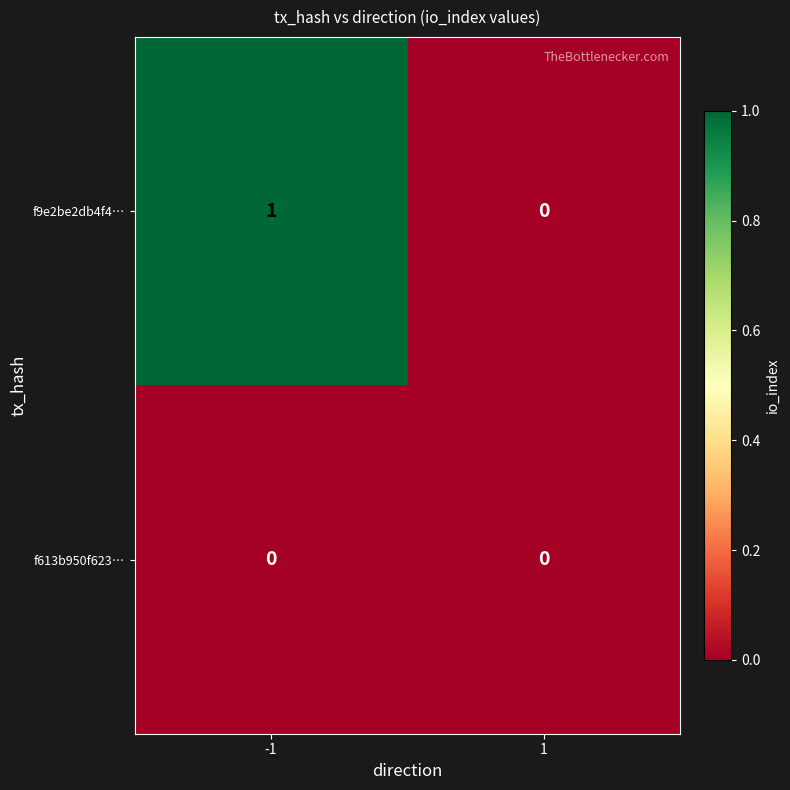

Rank the series by their maximum value, from highest to lowest.

f9e2be2db4f4…, f613b950f623…